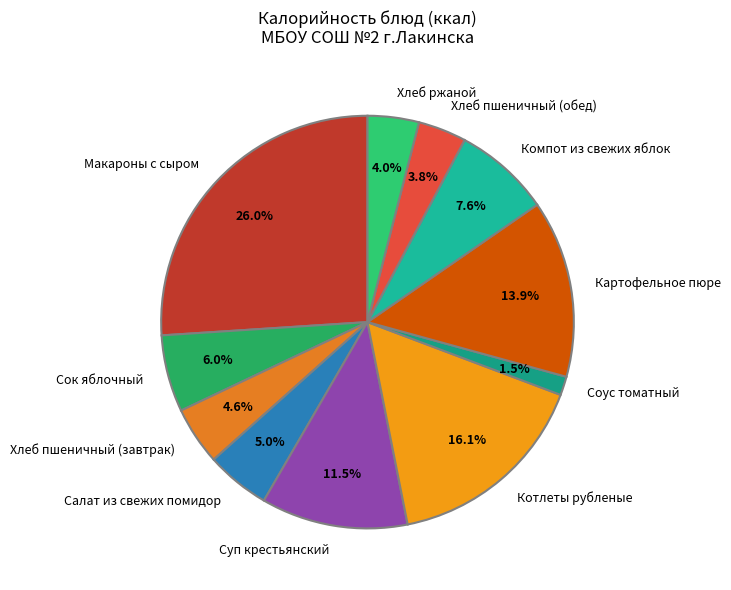

Between Соус томатный and Суп крестьянский, which is larger?

Суп крестьянский